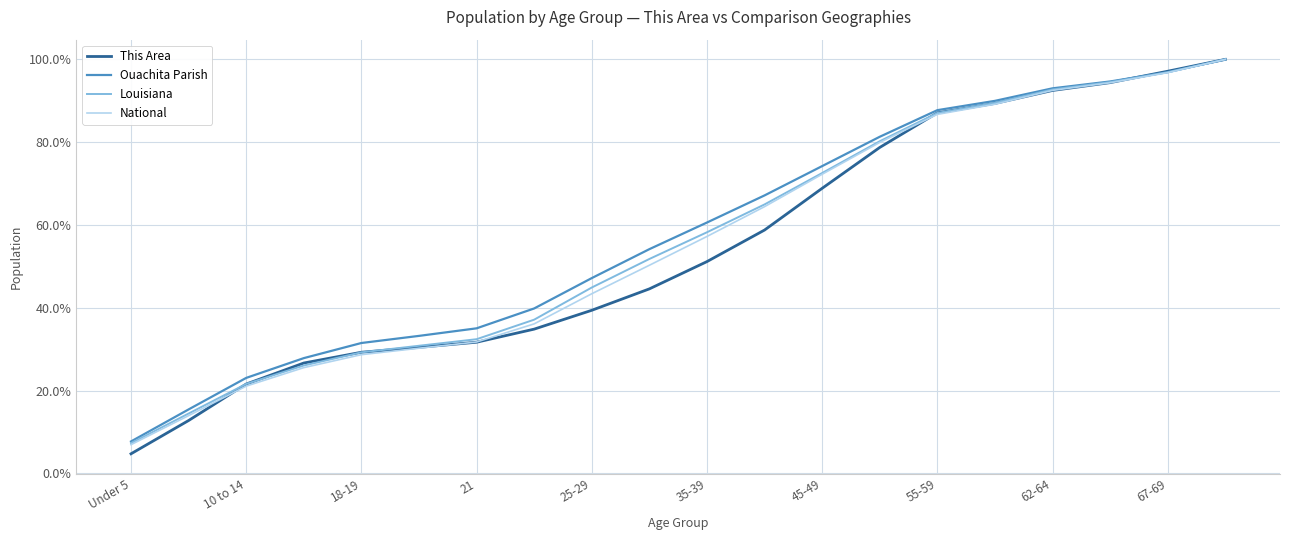

What is the minimum value shown in the chart?

4.8